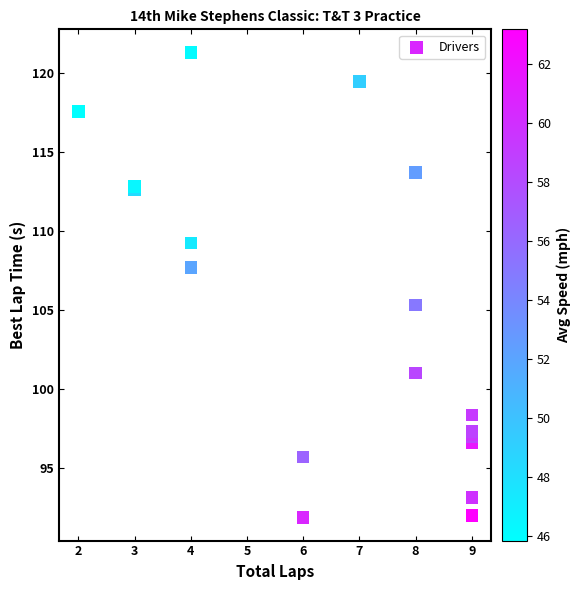

What Y value in the scatter plot is closest to 106?

105.3